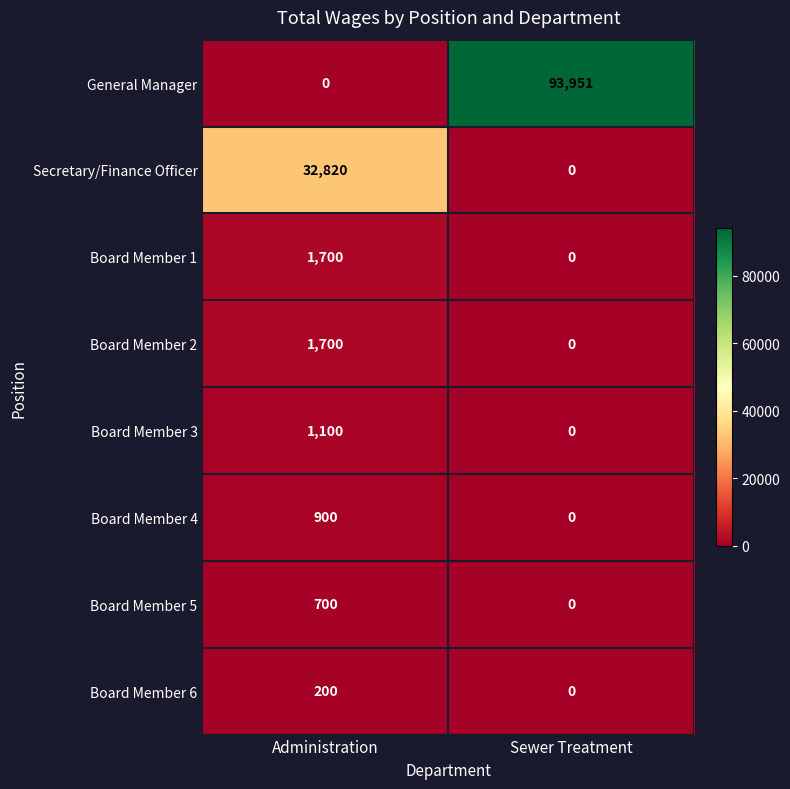

What is the difference between the Board Member 6 values at Administration and Sewer Treatment?

200